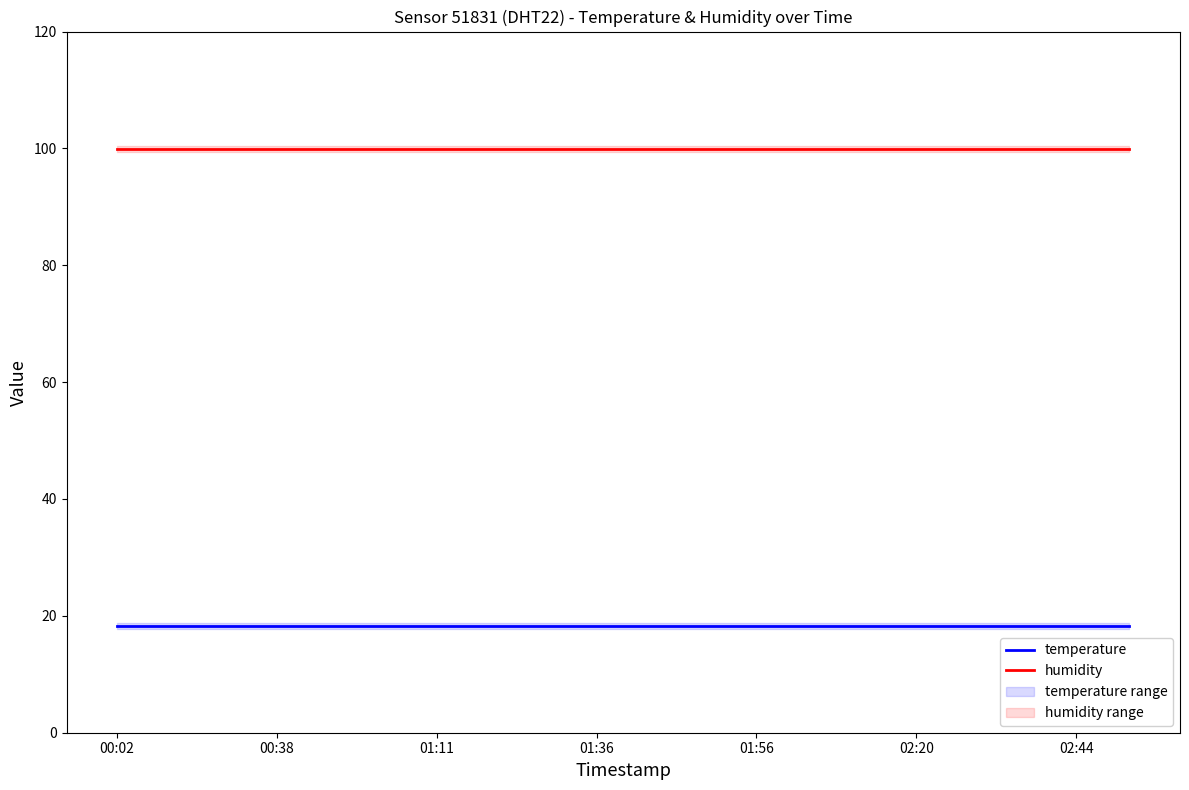

The humidity series shows 63.9 at 01:36. True or false?

False